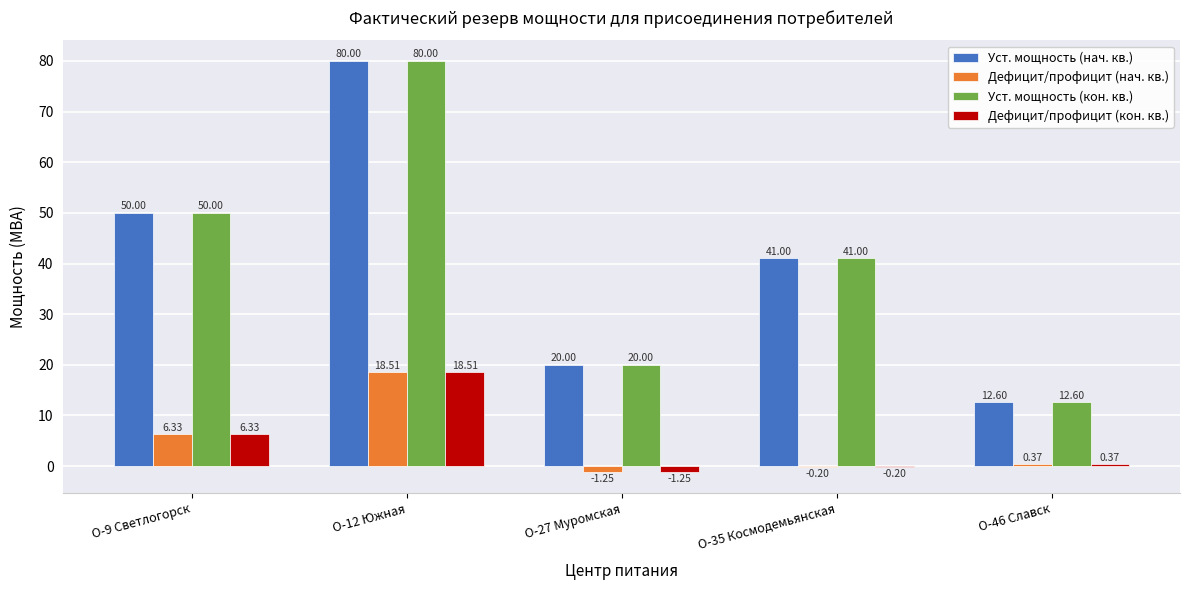

Are the bars grouped side by side (vs. stacked)?

Yes